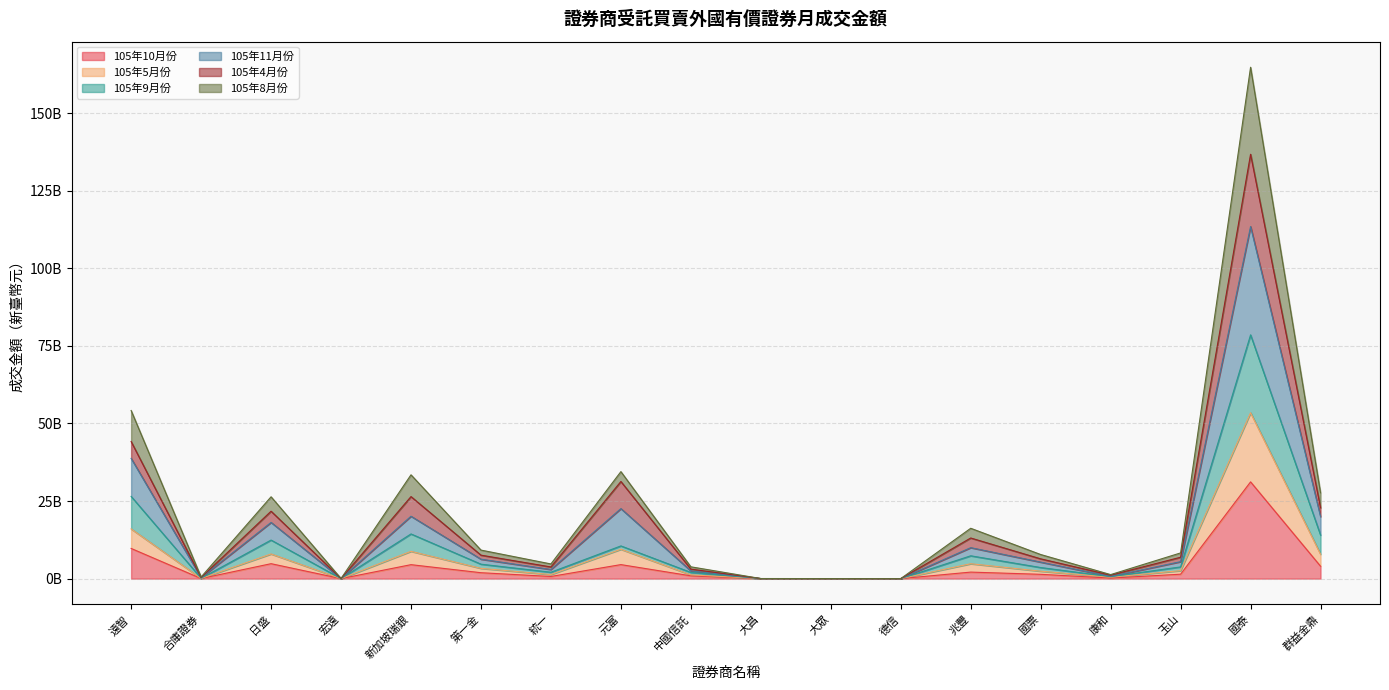

In 105年10月份, how many points are lower than both neighbors (excluding endpoints)?

5